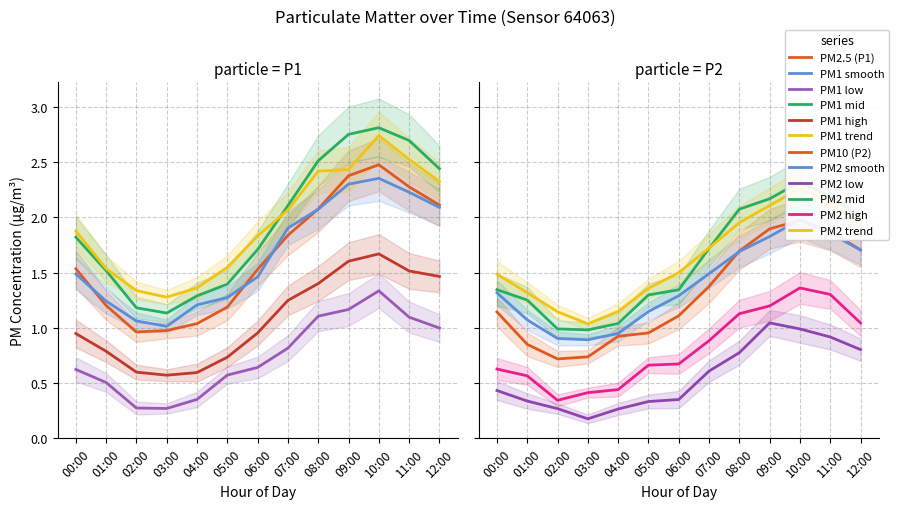

Does the chart display data point markers on the line(s)?

No